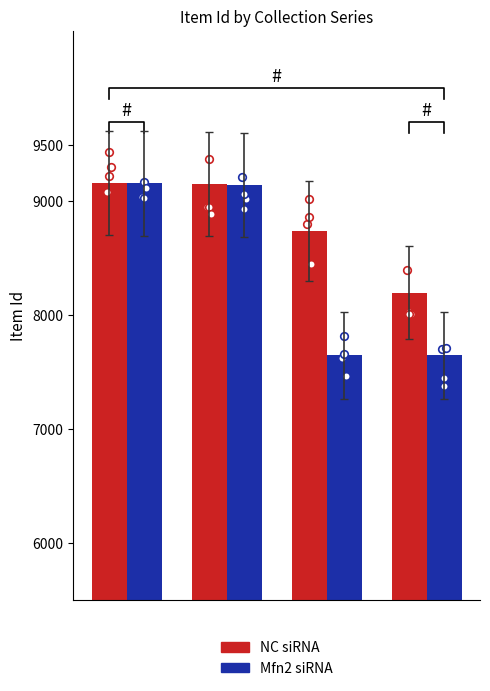

What are all the series names shown in the legend?

NC siRNA, Mfn2 siRNA